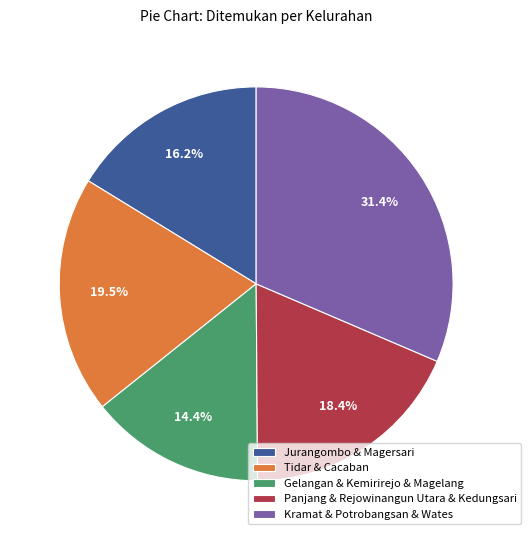

What is the ratio of the value at Kramat & Potrobangsan & Wates to the value at Panjang & Rejowinangun Utara & Kedungsari?

1.7